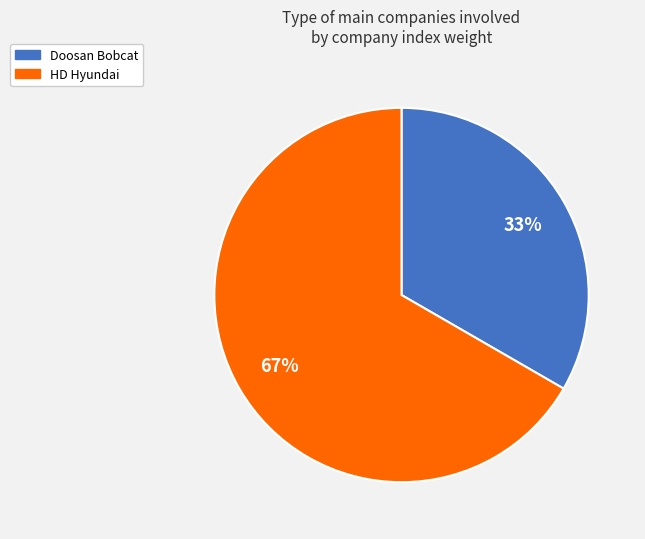

True or false: Doosan Bobcat accounts for 27% of the total.

False